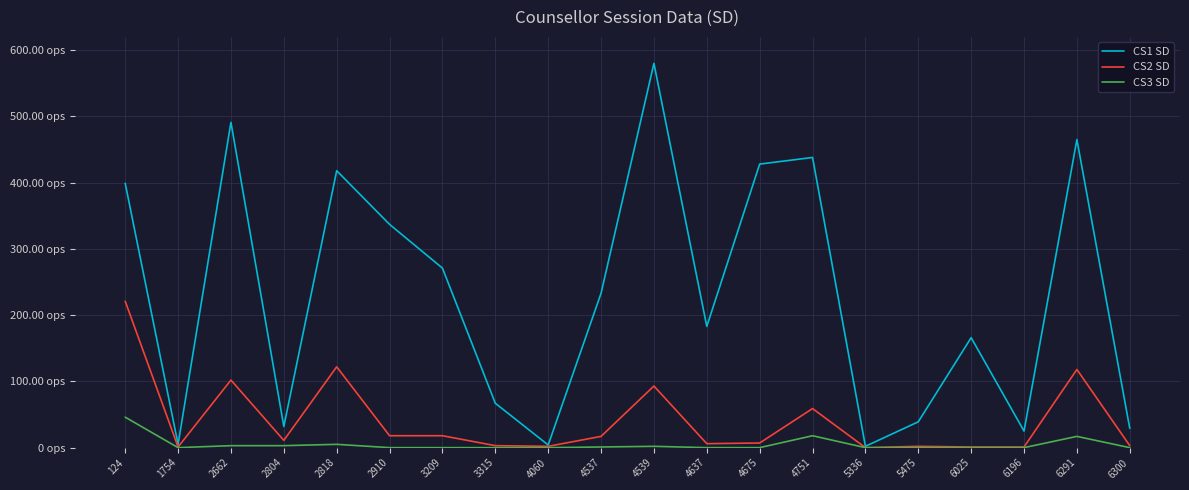

Rank the series by their maximum value, from highest to lowest.

CS1 SD, CS2 SD, CS3 SD